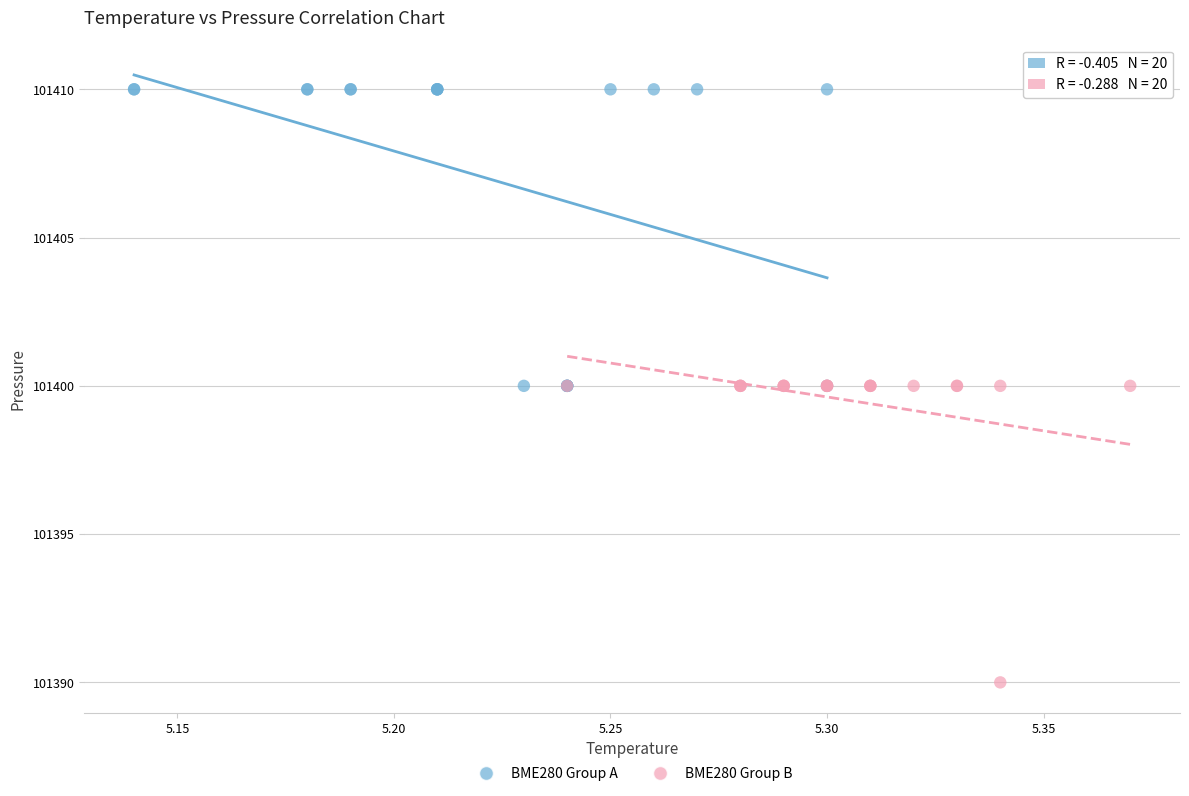

Which series contains the lowest Y value?

BME280 Group B